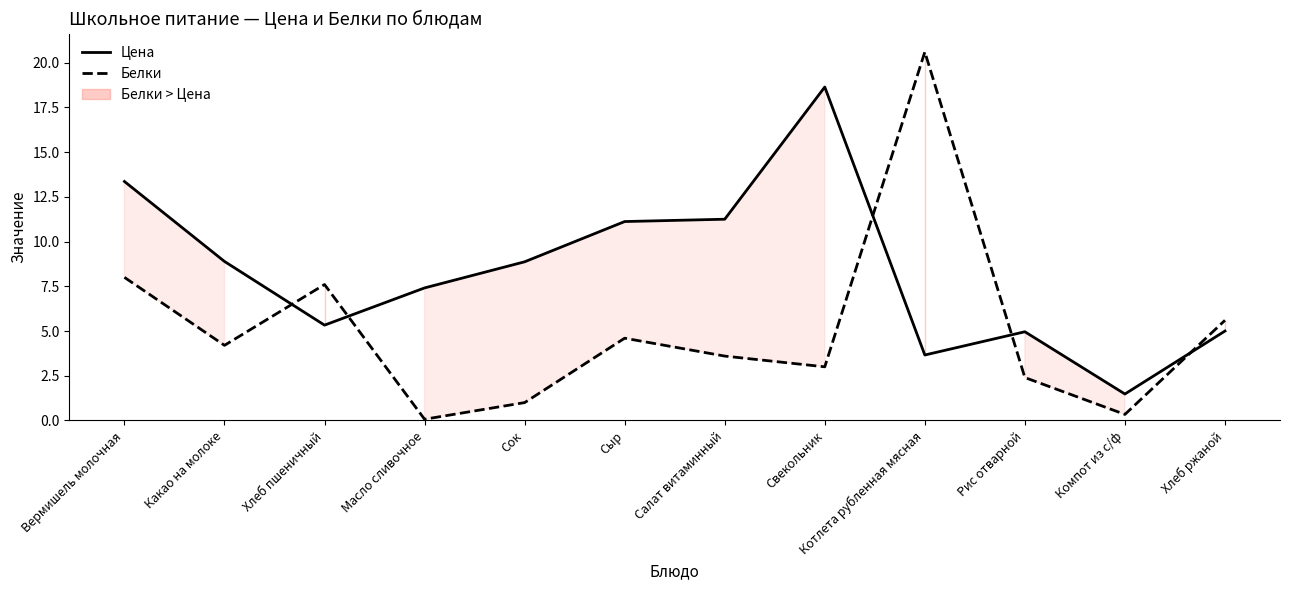

Is it true that Белки equals 4.2 at Какао на молоке?

True